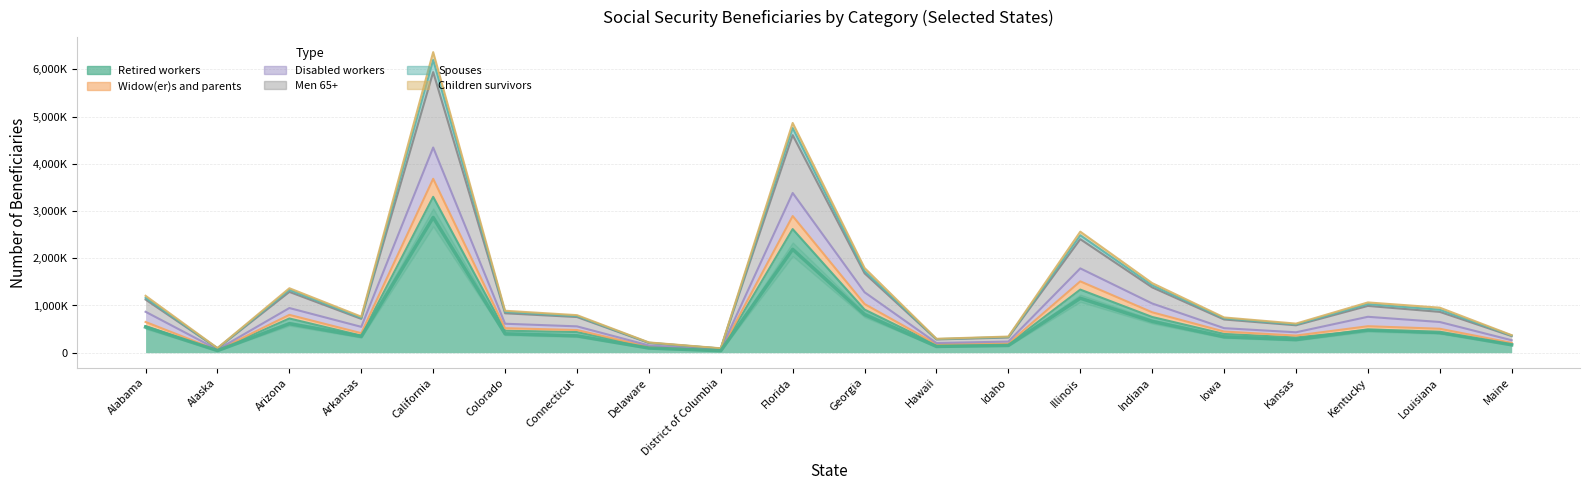

Which label corresponds to the smallest value in the chart?

District of Columbia